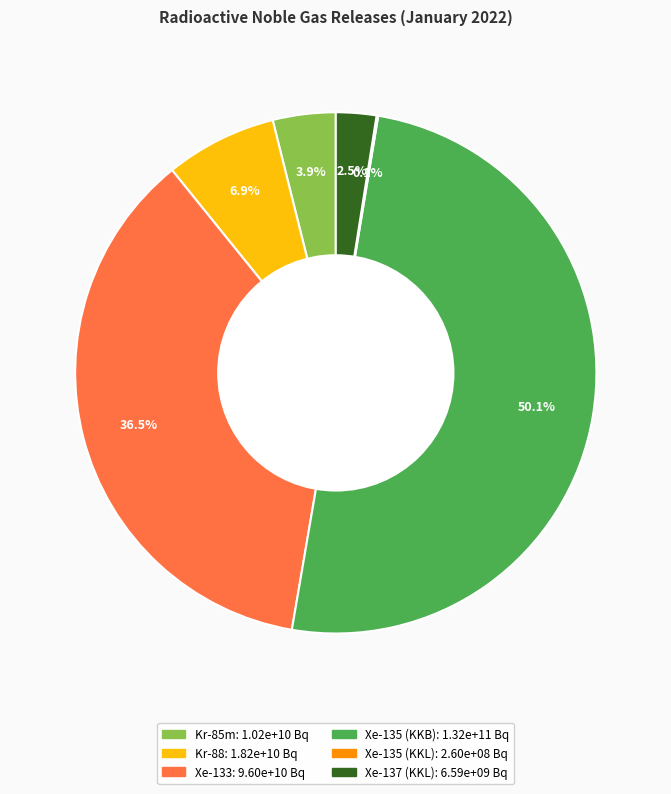

What is the largest slice in the pie chart?

Xe-135 (KKB)